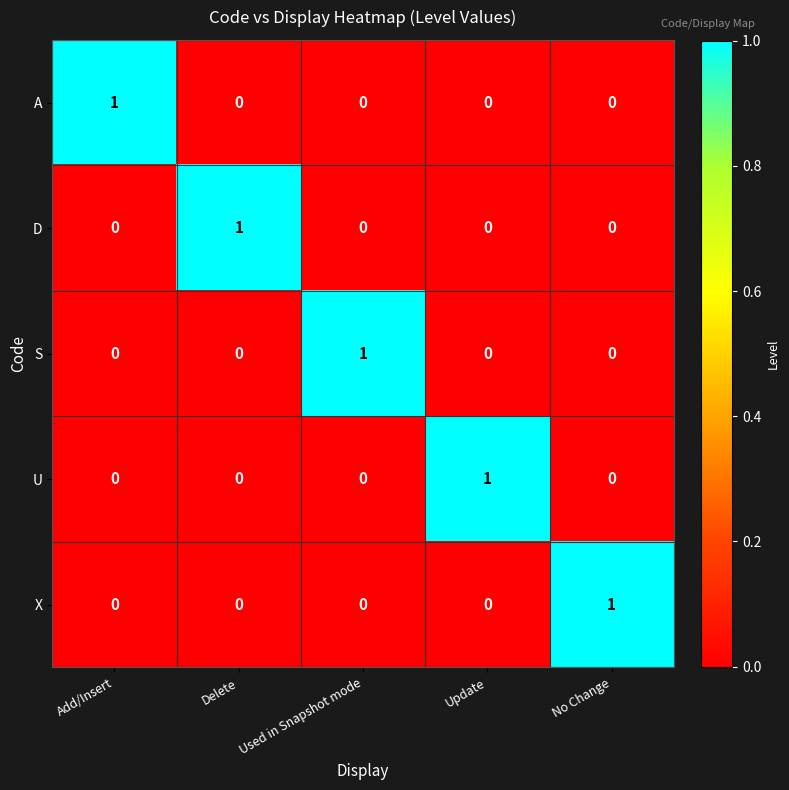

Reading left to right, list all the values displayed in this chart.

A: Add/Insert=1	Delete=0	Used in Snapshot mode=0	Update=0	No Change=0
D: Add/Insert=0	Delete=1	Used in Snapshot mode=0	Update=0	No Change=0
S: Add/Insert=0	Delete=0	Used in Snapshot mode=1	Update=0	No Change=0
U: Add/Insert=0	Delete=0	Used in Snapshot mode=0	Update=1	No Change=0
X: Add/Insert=0	Delete=0	Used in Snapshot mode=0	Update=0	No Change=1